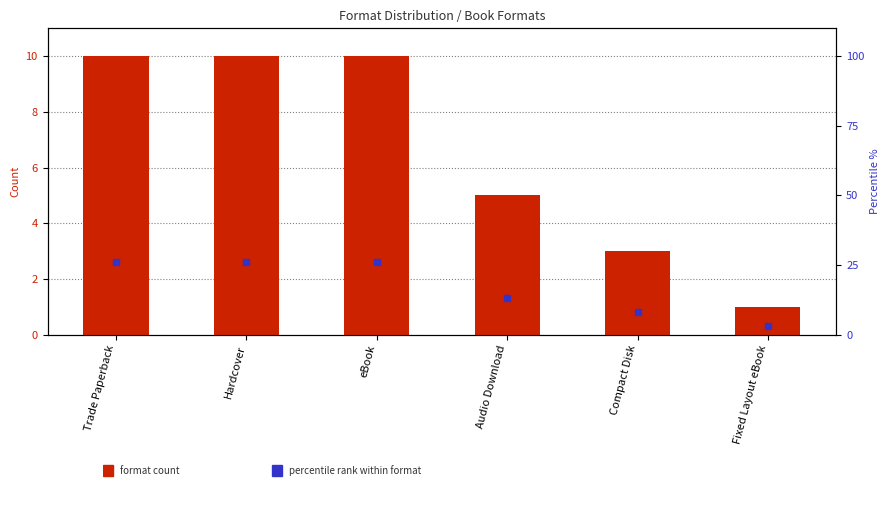

What is the total value across all series at Trade Paperback?

36